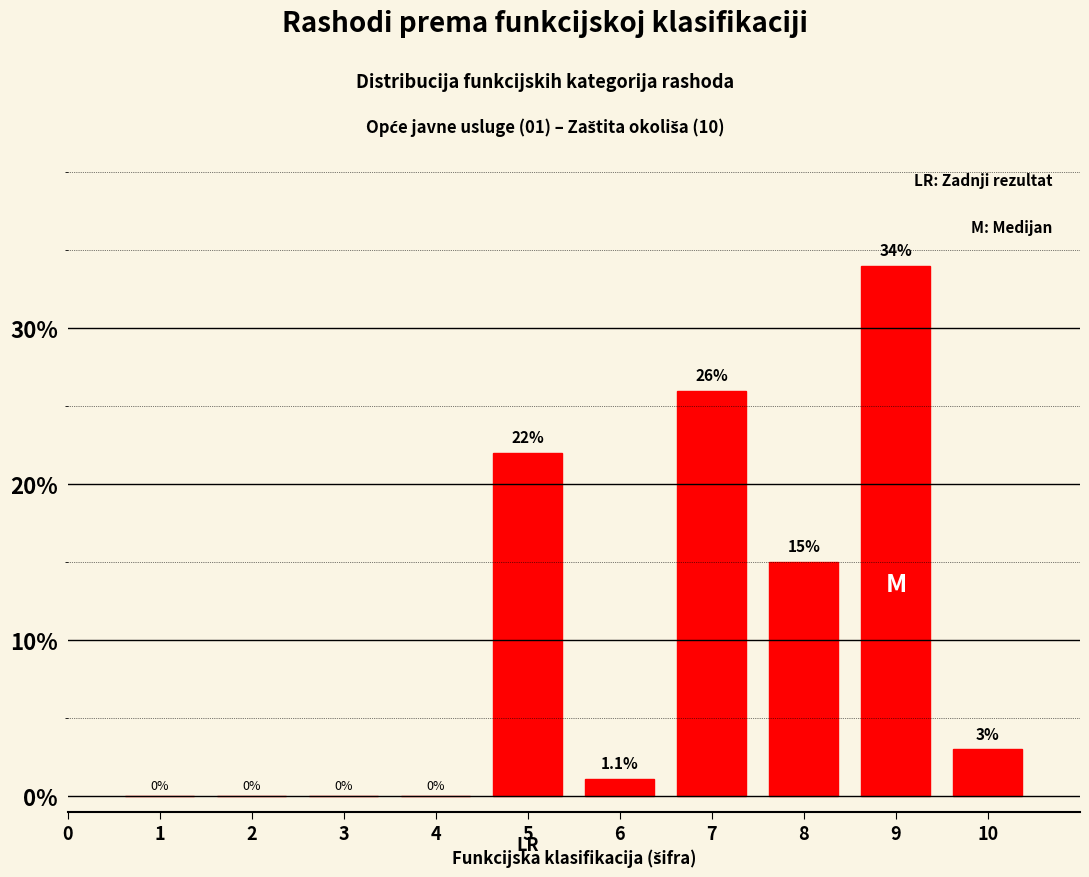

Reading right to left, transcribe all the data shown in this chart.

10=3.0	9=34.0	8=15.0	7=26.0	6=1.1	5=22.0	4=0.0	3=0.0	2=0.0	1=0.0